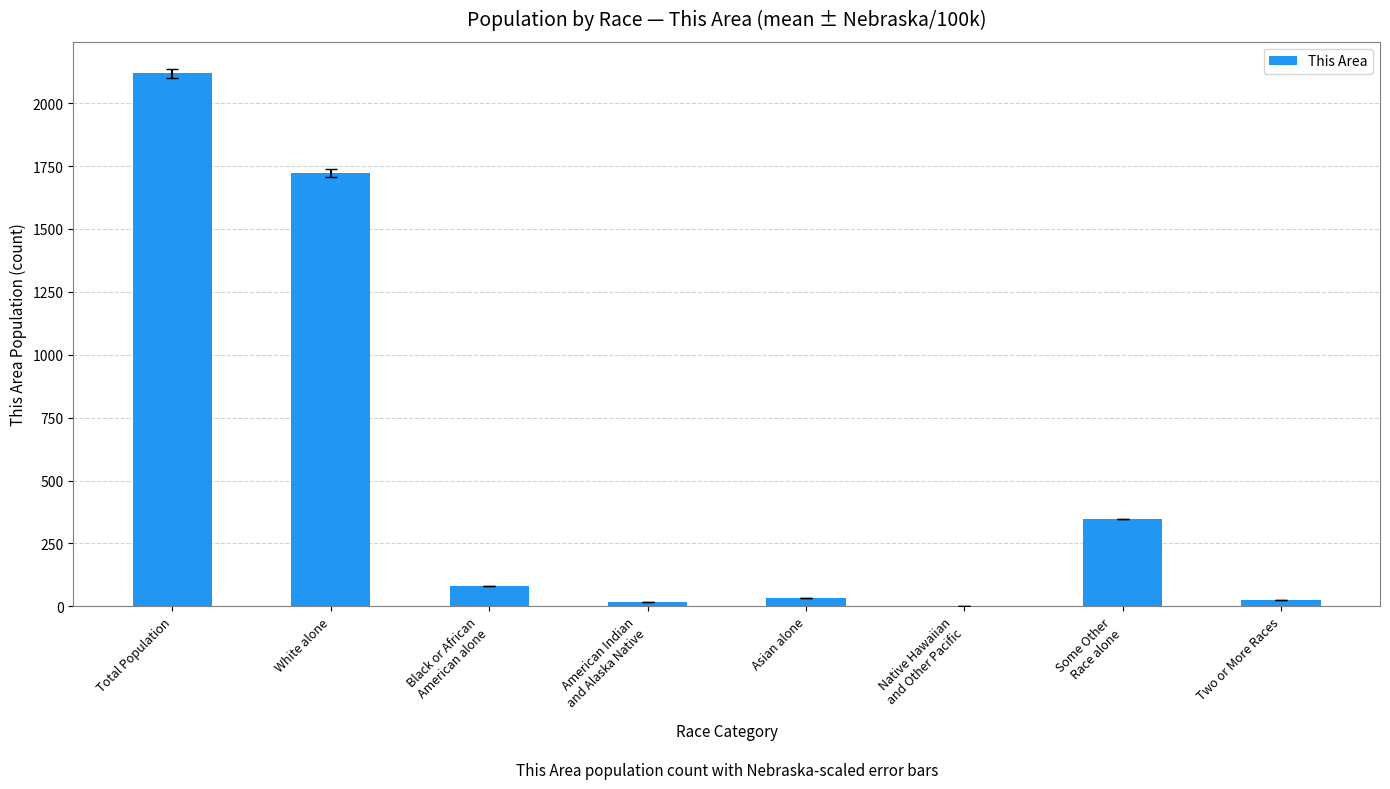

What is the average value?

543